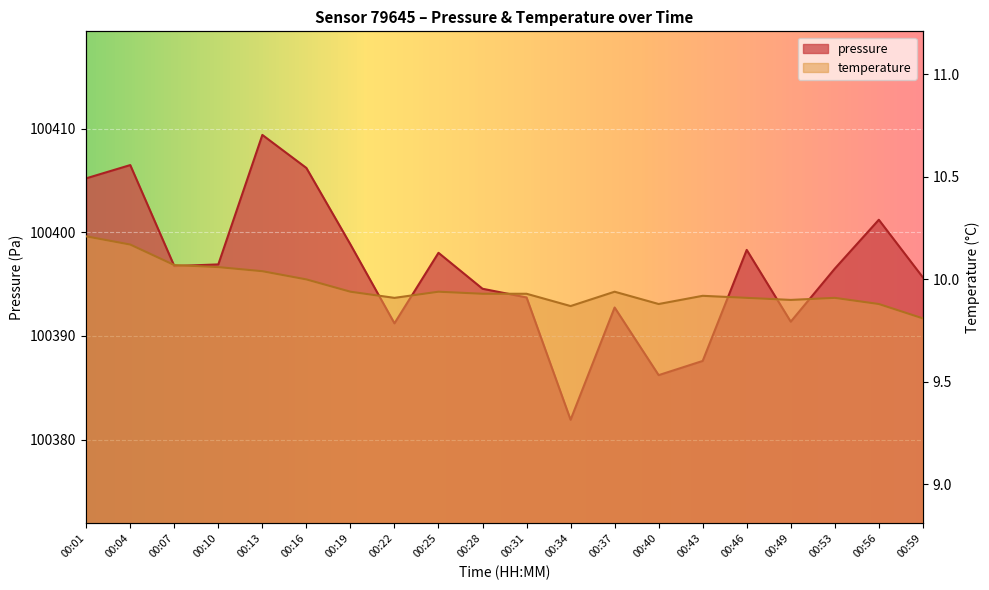

Reading right to left, what are all the values shown in this chart?

pressure: 00:59=100395.7	00:56=100401.2	00:53=100396.5	00:49=100391.4	00:46=100398.3	00:43=100387.6	00:40=100386.2	00:37=100392.8	00:34=100381.9	00:31=100393.7	00:28=100394.6	00:25=100398.0	00:22=100391.2	00:19=100398.8	00:16=100406.2	00:13=100409.4	00:10=100396.9	00:07=100396.8	00:04=100406.5	00:01=100405.2
temperature: 00:59=9.8	00:56=9.9	00:53=9.9	00:49=9.9	00:46=9.9	00:43=9.9	00:40=9.9	00:37=9.9	00:34=9.9	00:31=9.9	00:28=9.9	00:25=9.9	00:22=9.9	00:19=9.9	00:16=10.0	00:13=10.0	00:10=10.1	00:07=10.1	00:04=10.2	00:01=10.2